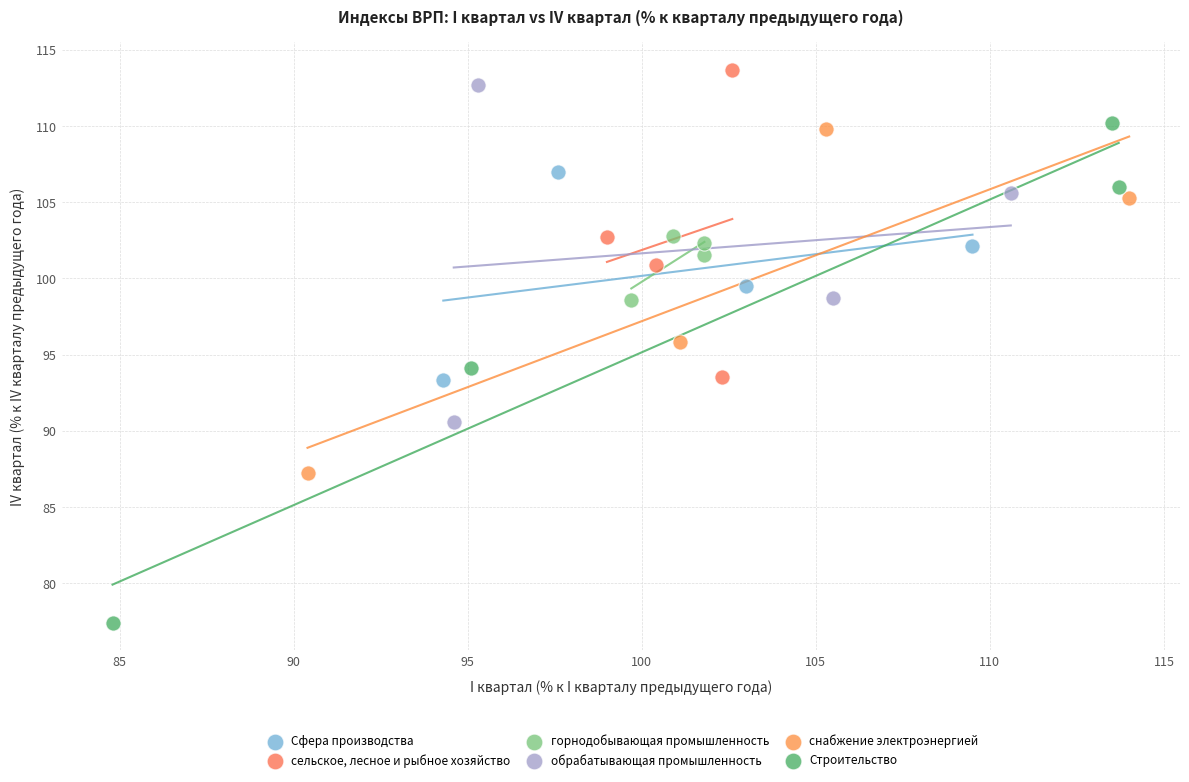

Which series reaches the minimum Y coordinate?

Строительство